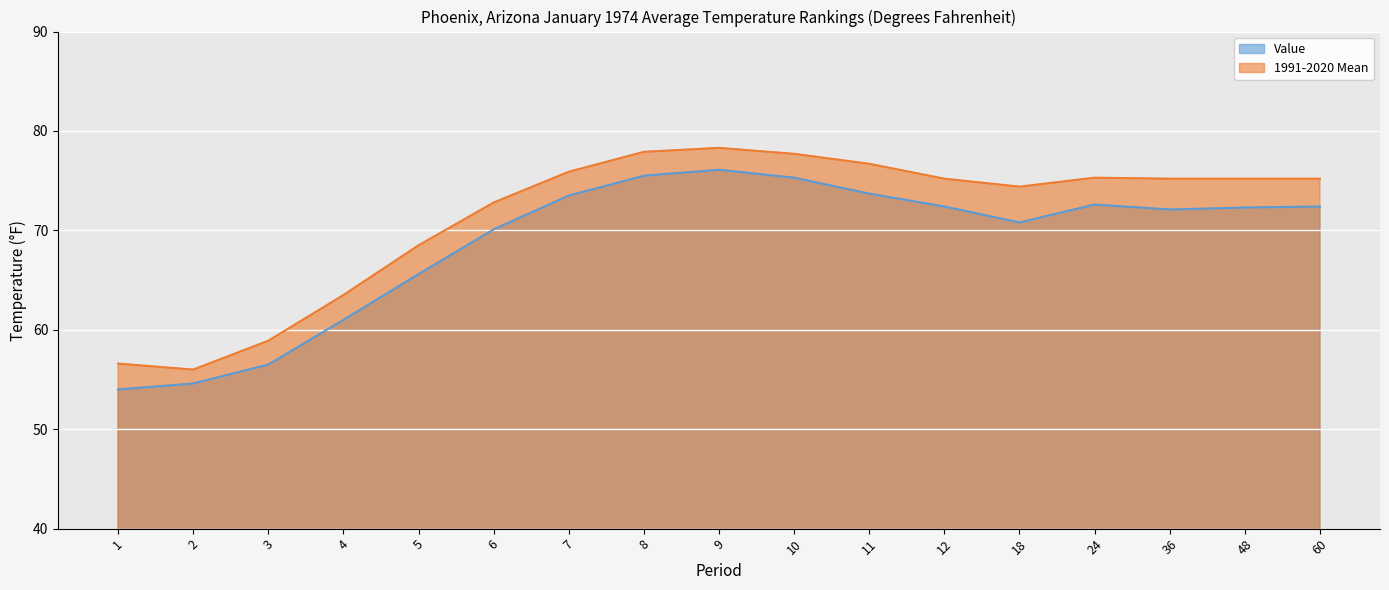

Where is 1991-2020 Mean nearest to the value 67?

5